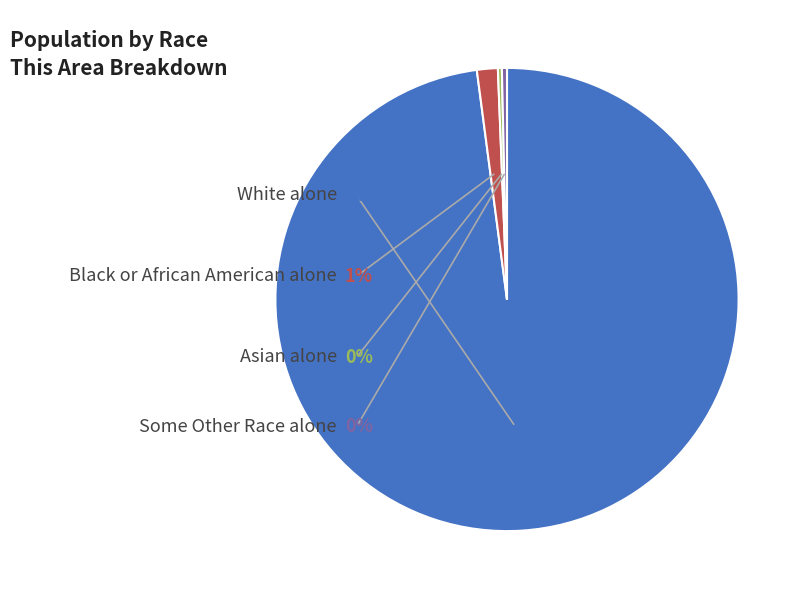

To the nearest percent, what percentage of the pie is Black or African American alone?

1%